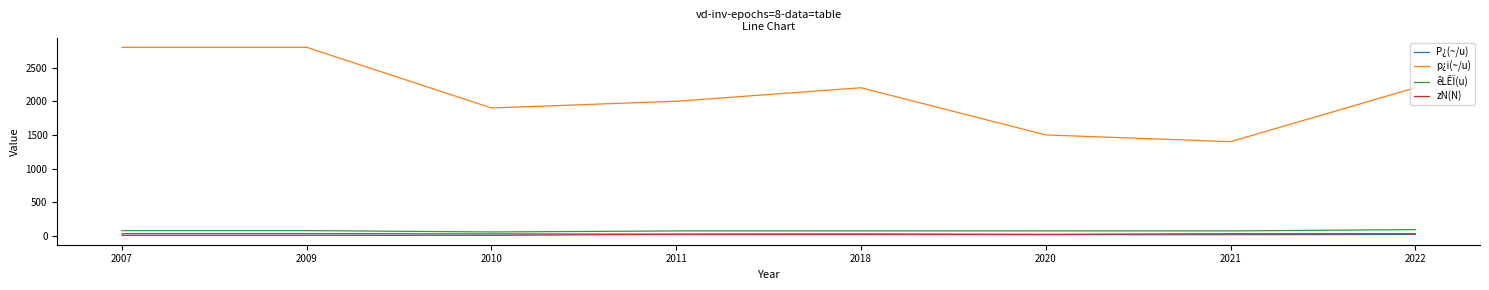

What is the lowest value of the zN(N) series?

10.0